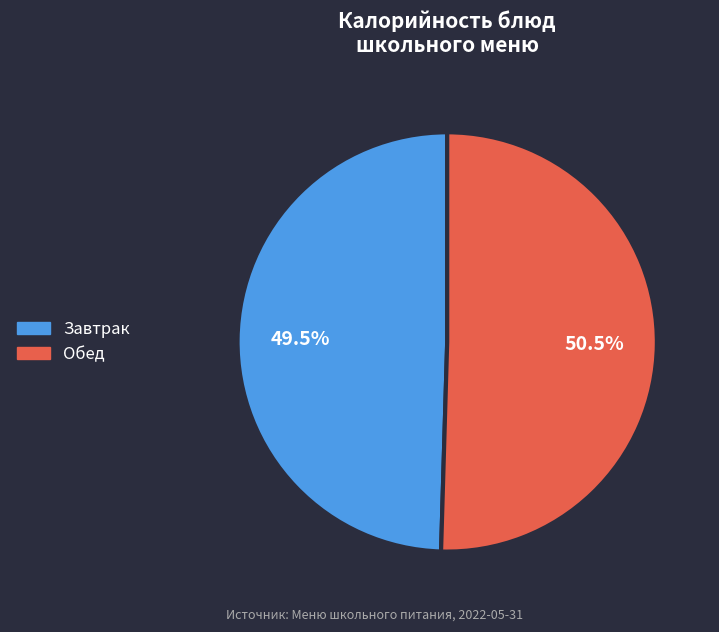

Is there a majority slice in this chart?

Yes